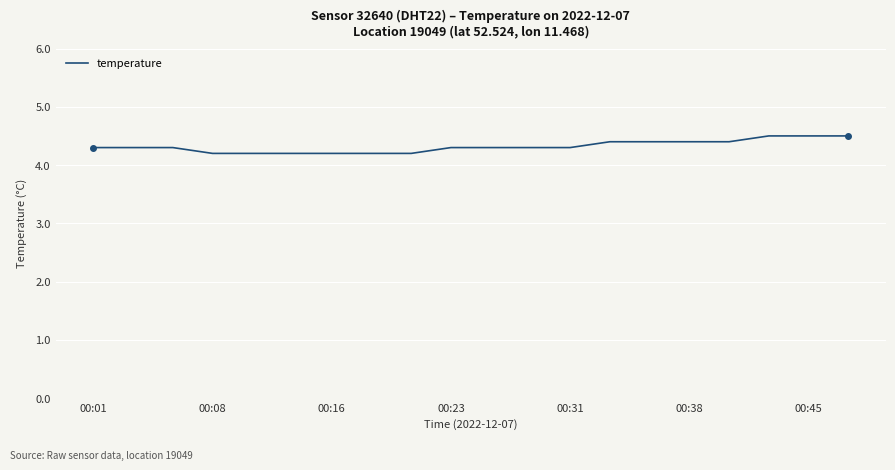

Is this an area chart (filled region under the line)?

No